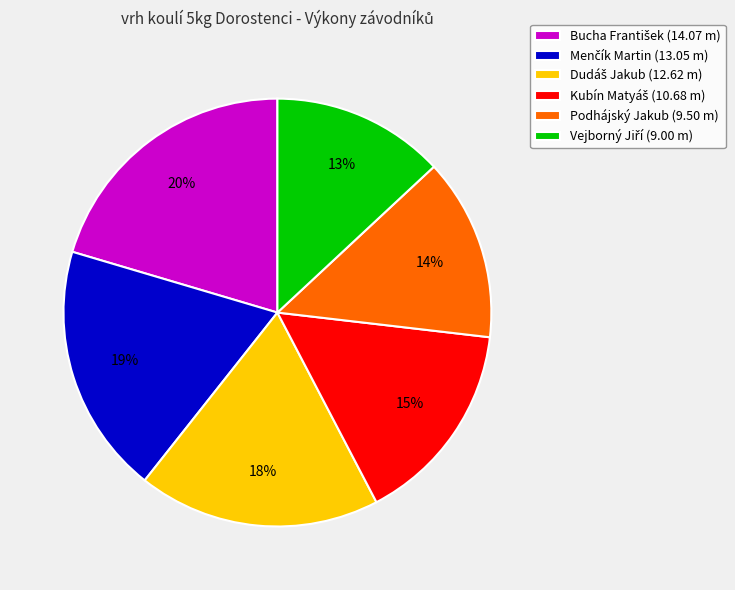

To the nearest percent, what is the difference between the largest and smallest slice percentages?

7%